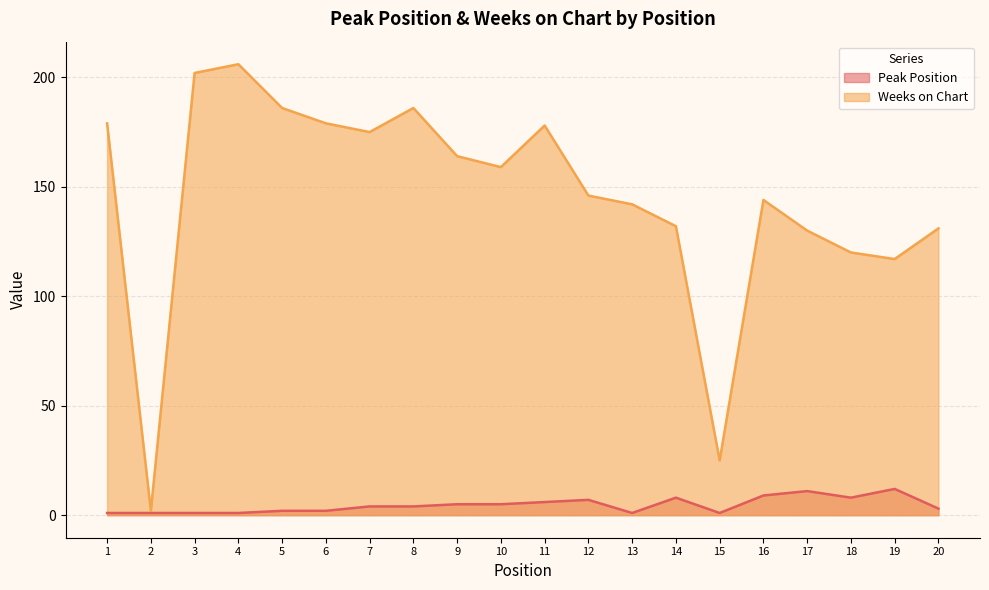

Rank the series by their average value, from lowest to highest.

Peak Position, Weeks on Chart